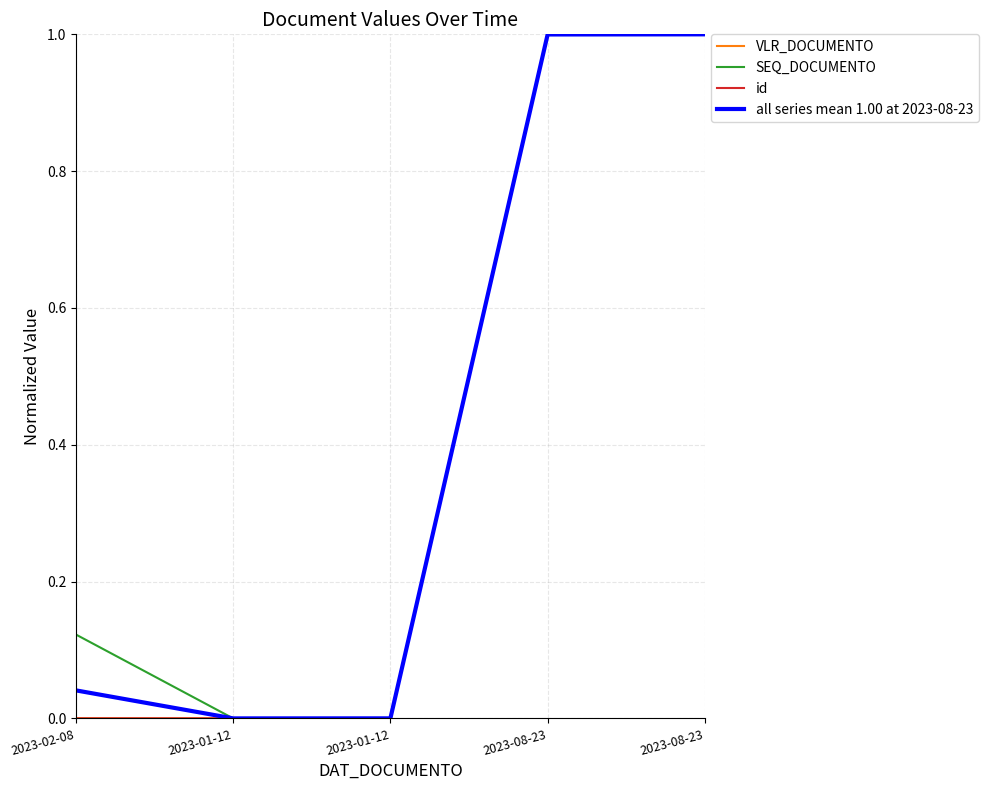

How many lines are shown in the chart?

4